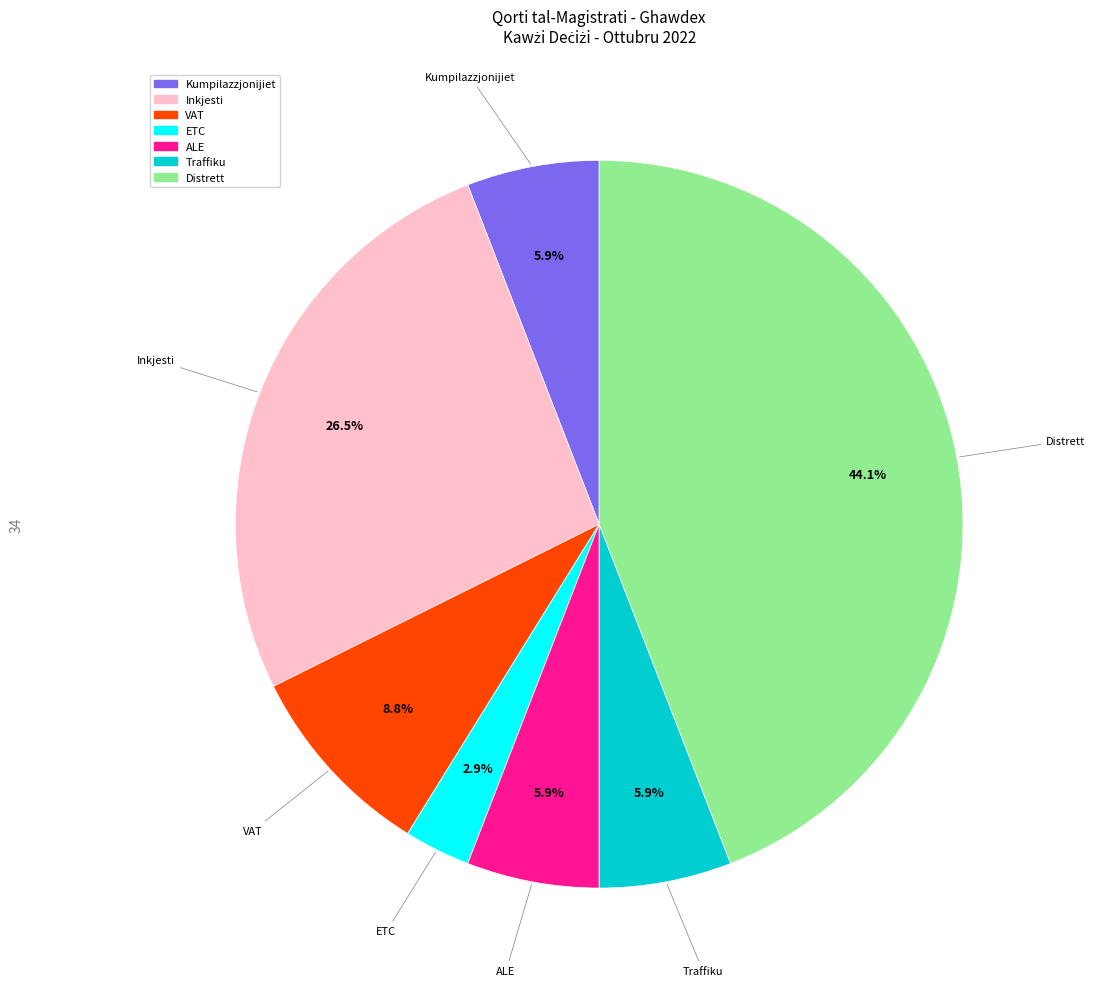

To the nearest percent, what is the difference between the Distrett and ETC slice percentages?

41%